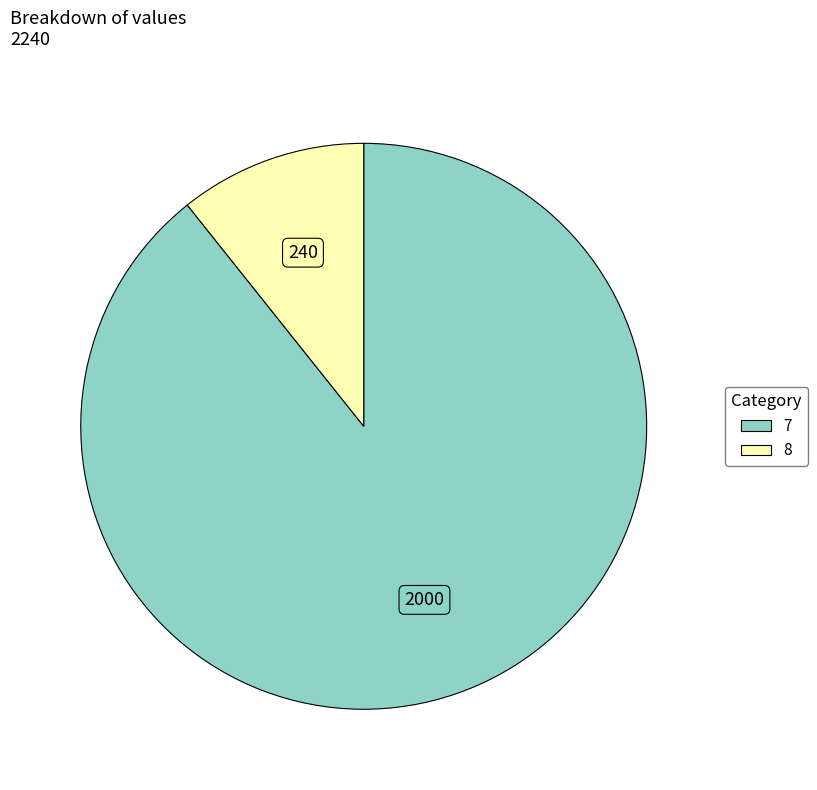

Which slice is the largest?

7